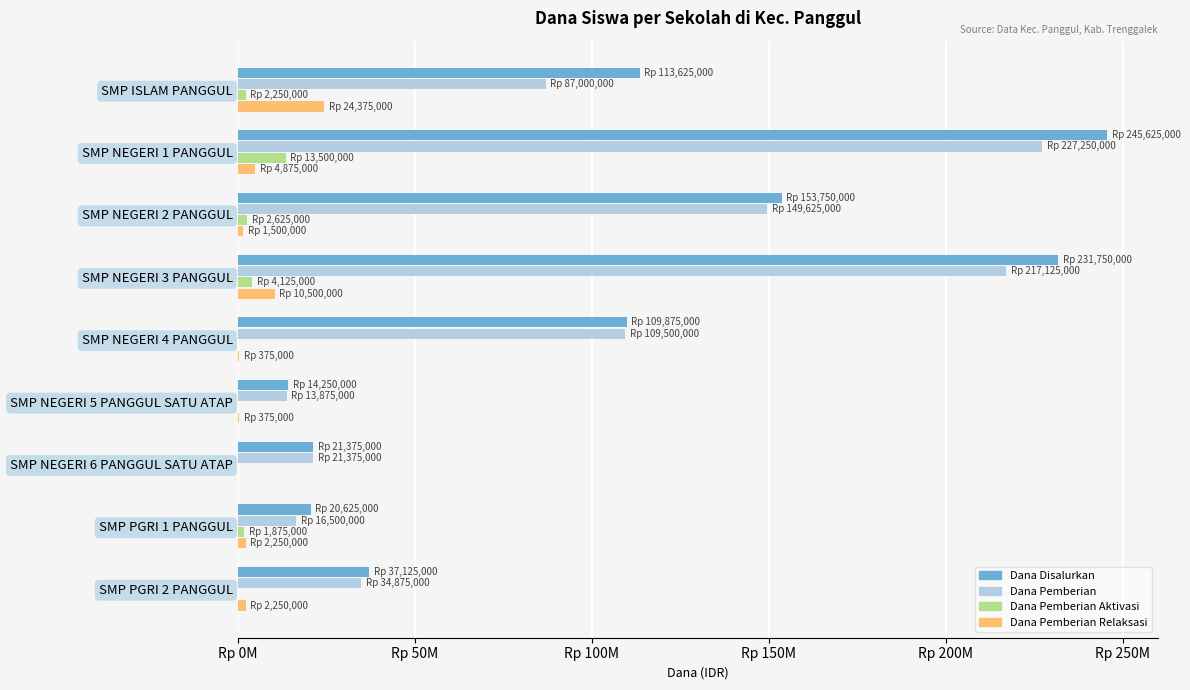

What are all the series names shown in the legend?

Dana Disalurkan, Dana Pemberian, Dana Pemberian Aktivasi, Dana Pemberian Relaksasi